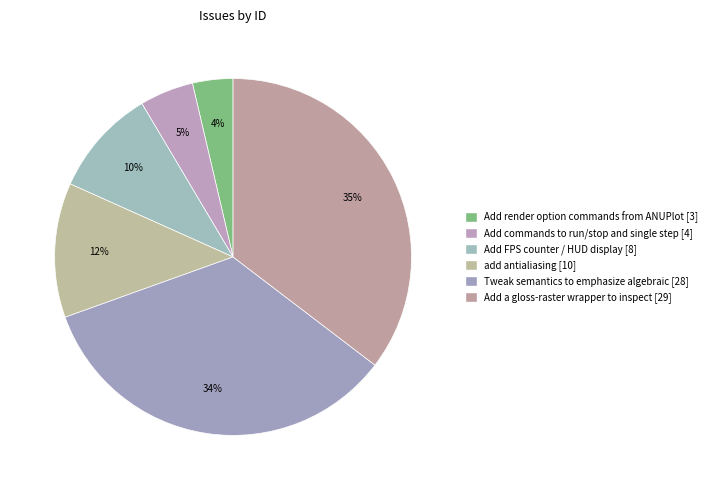

How many segments does this pie chart have?

6